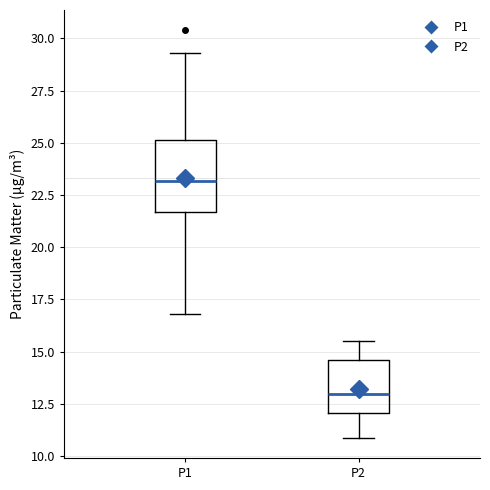

Which box has the highest median line?

P1